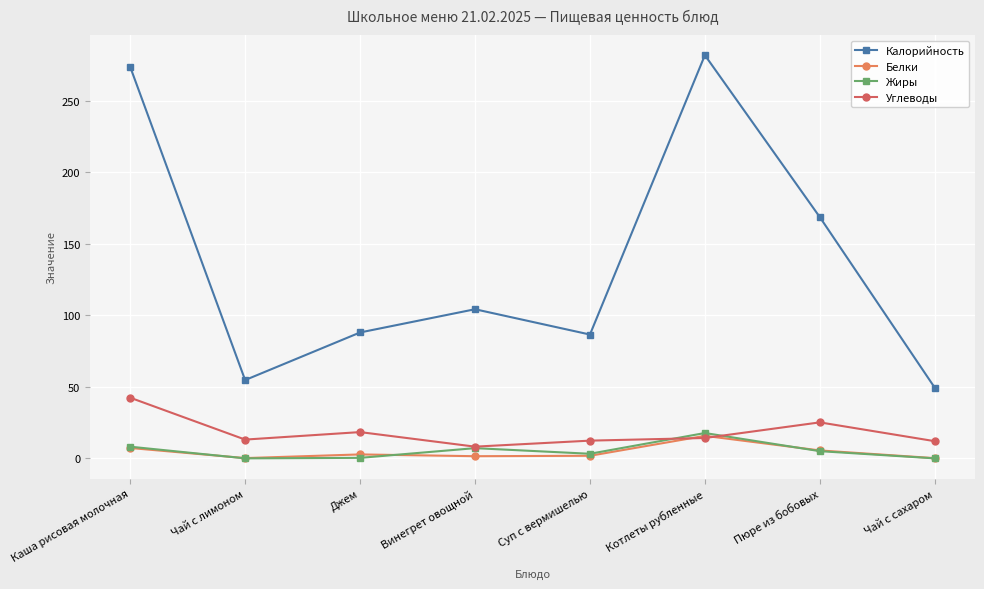

What position from the left is Суп с вермишелью?

5